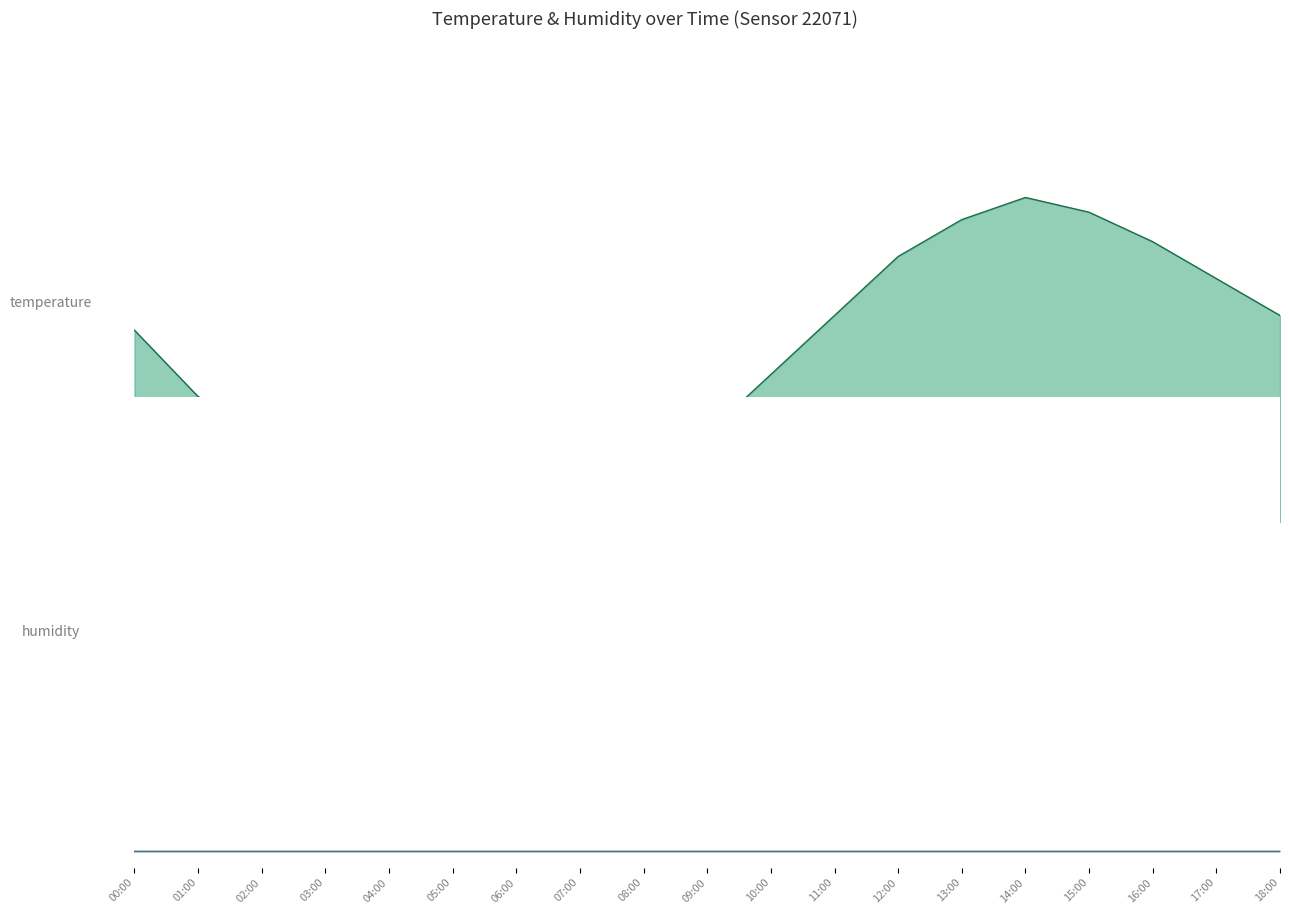

Where is the first local maximum?

14:00